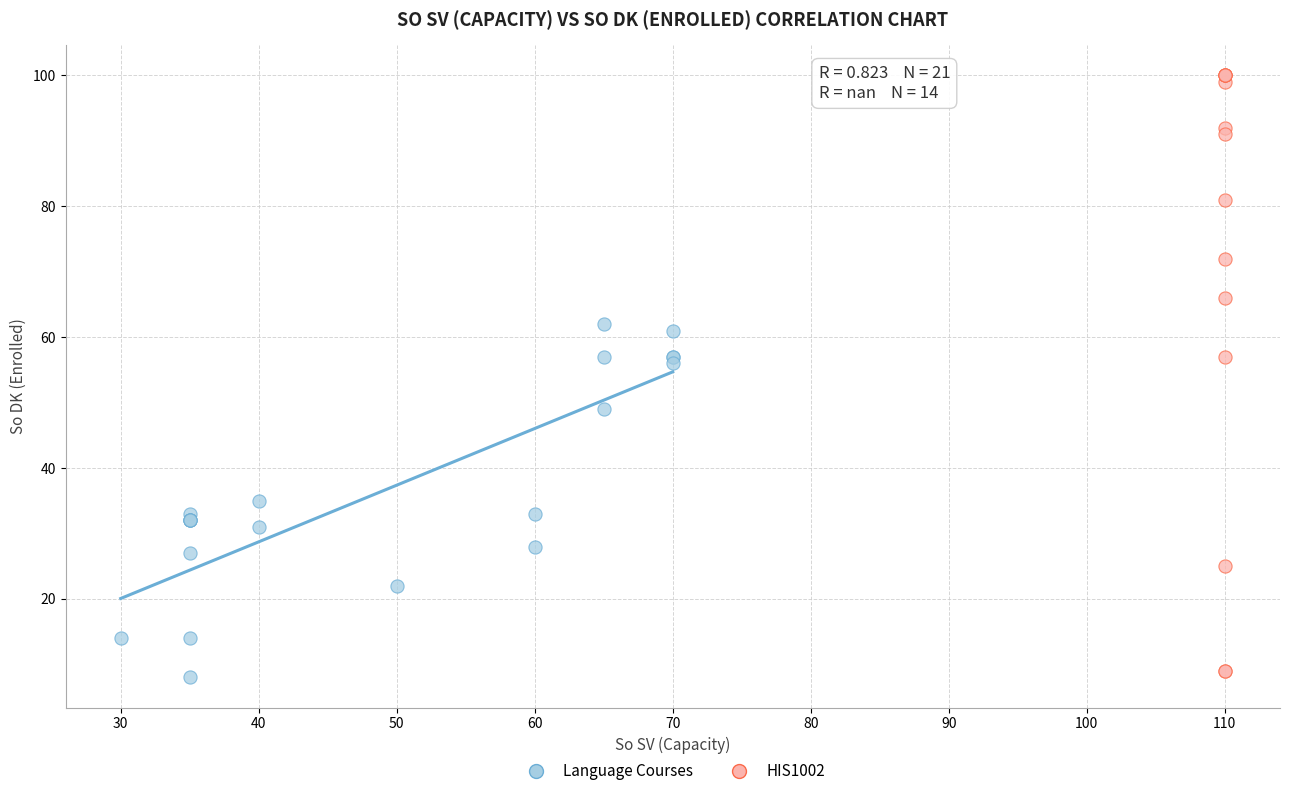

Which series has the largest Y range (max minus min)?

HIS1002